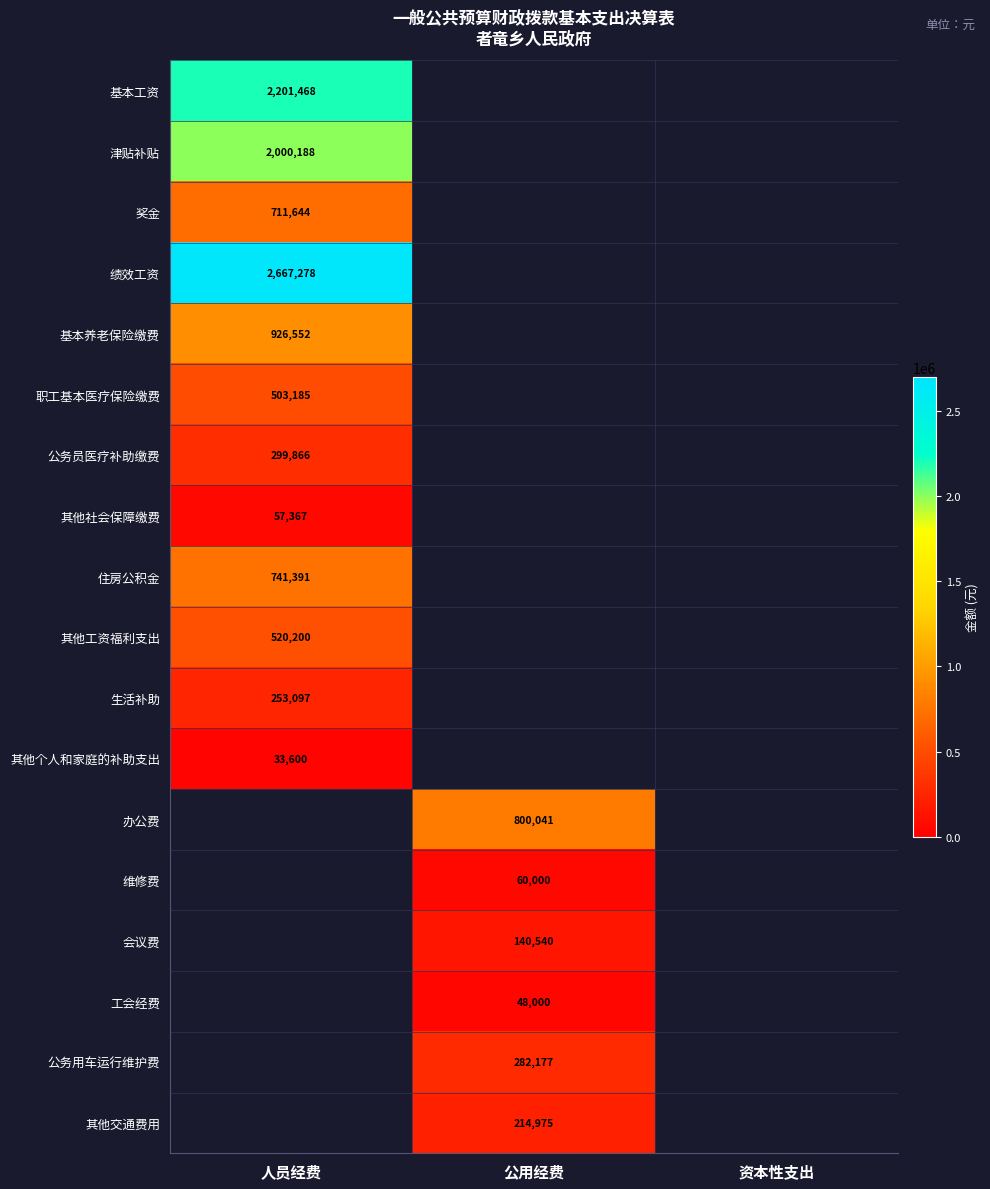

The value of 生活补助 at 人员经费 is 50829. True or false?

False